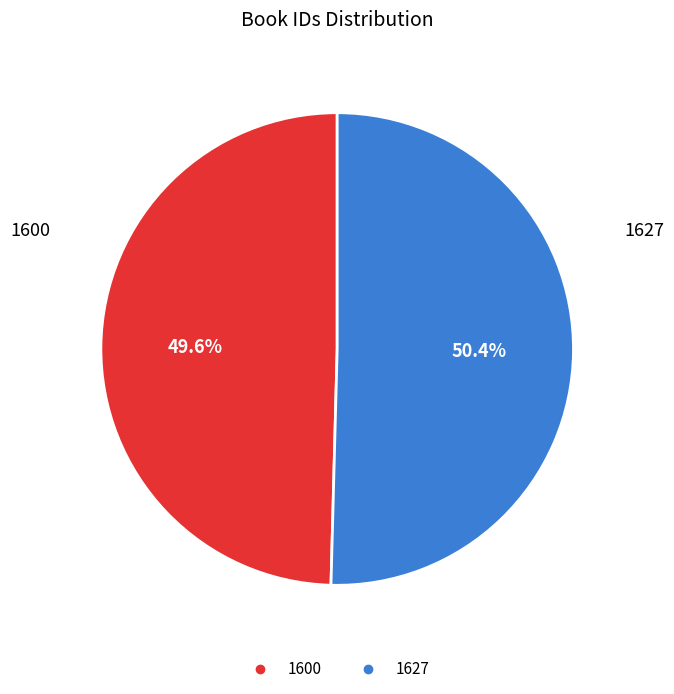

Count the number of slices in the pie.

2